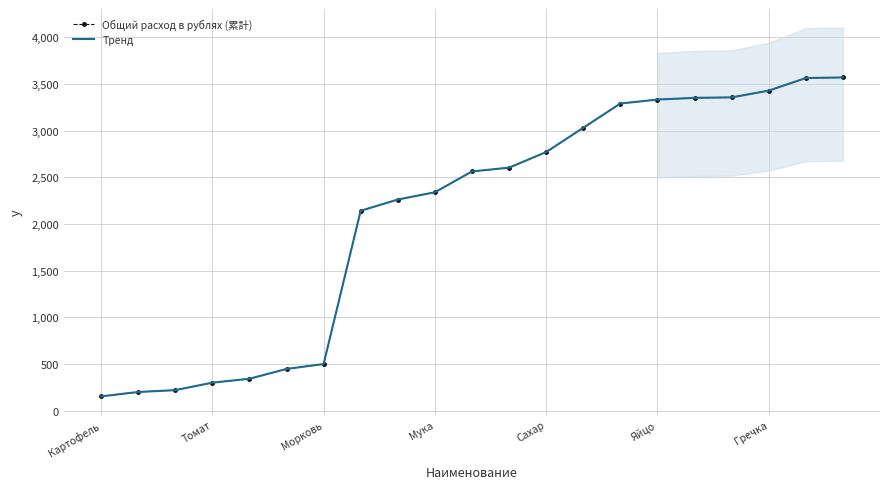

At which category is the sum across all series the highest?

20